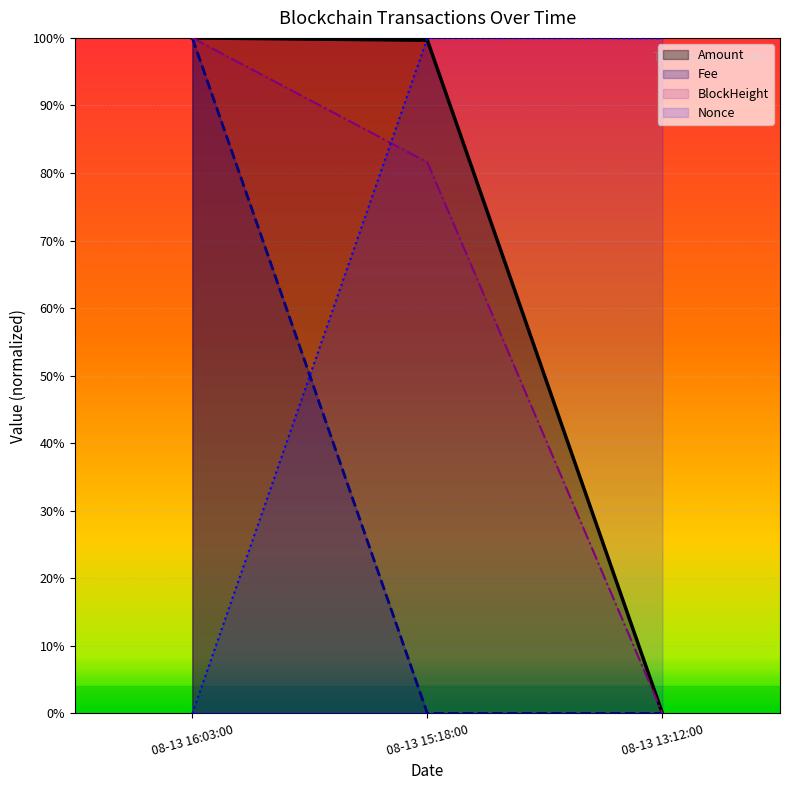

What value does the Amount series have at 08-13 16:03:00?

1.0